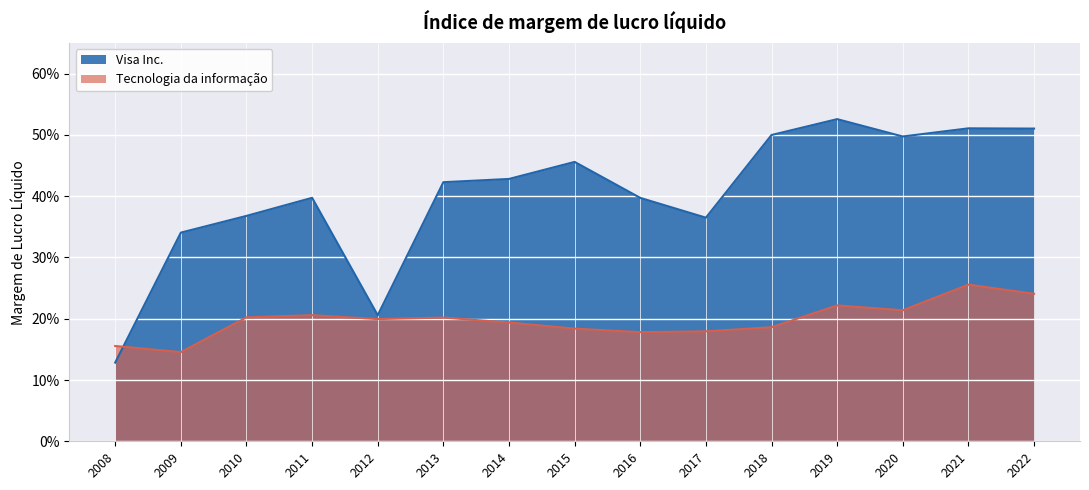

Reading right to left, what are all the values shown in this chart?

Visa Inc.: 0.5	0.5	0.5	0.5	0.5	0.4	0.4	0.5	0.4	0.4	0.2	0.4	0.4	0.3	0.1
Tecnologia da informação: 0.2	0.3	0.2	0.2	0.2	0.2	0.2	0.2	0.2	0.2	0.2	0.2	0.2	0.1	0.2